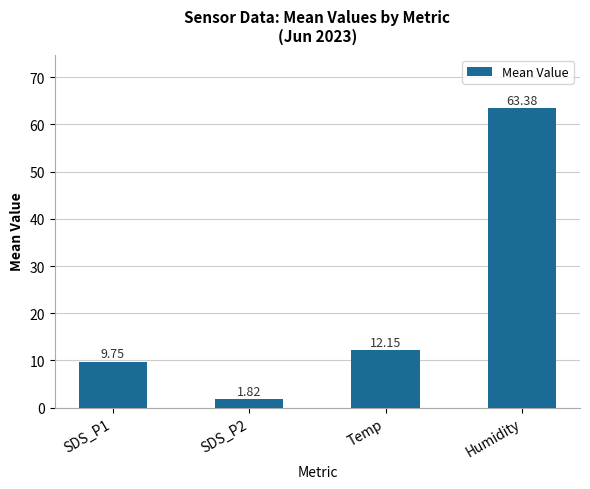

List the labels in order of value, largest first.

Humidity, Temp, SDS_P1, SDS_P2